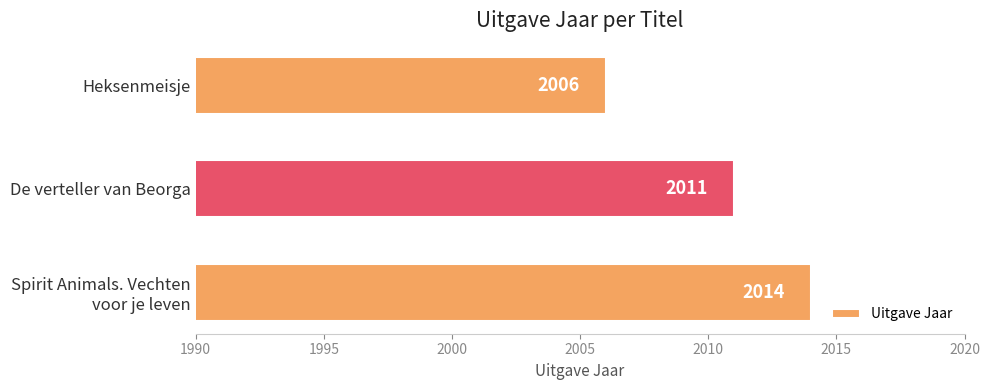

What is the difference between the second highest and minimum values?

5